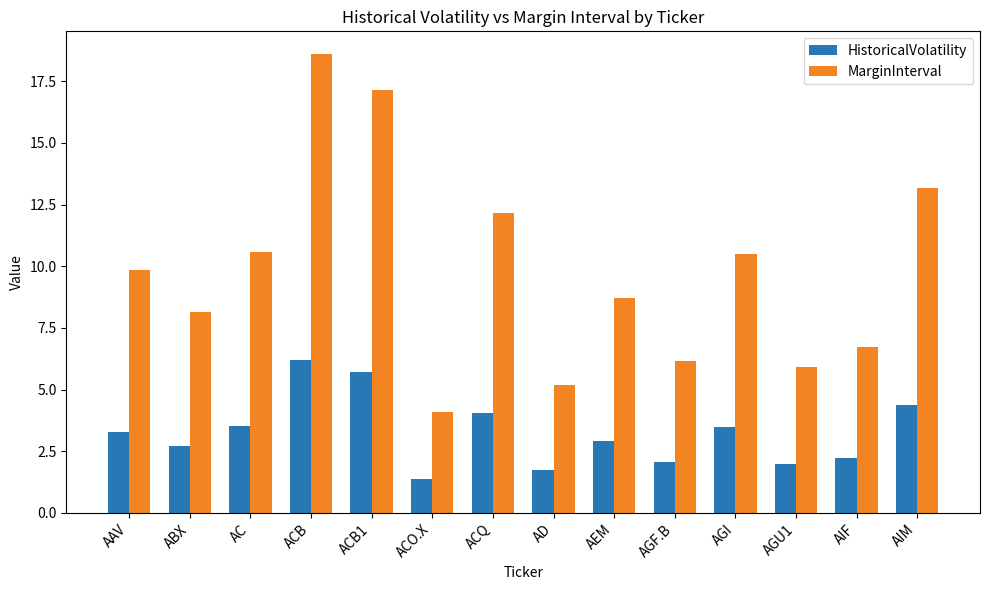

What is the spread (max minus min) of values at AIM?

8.8